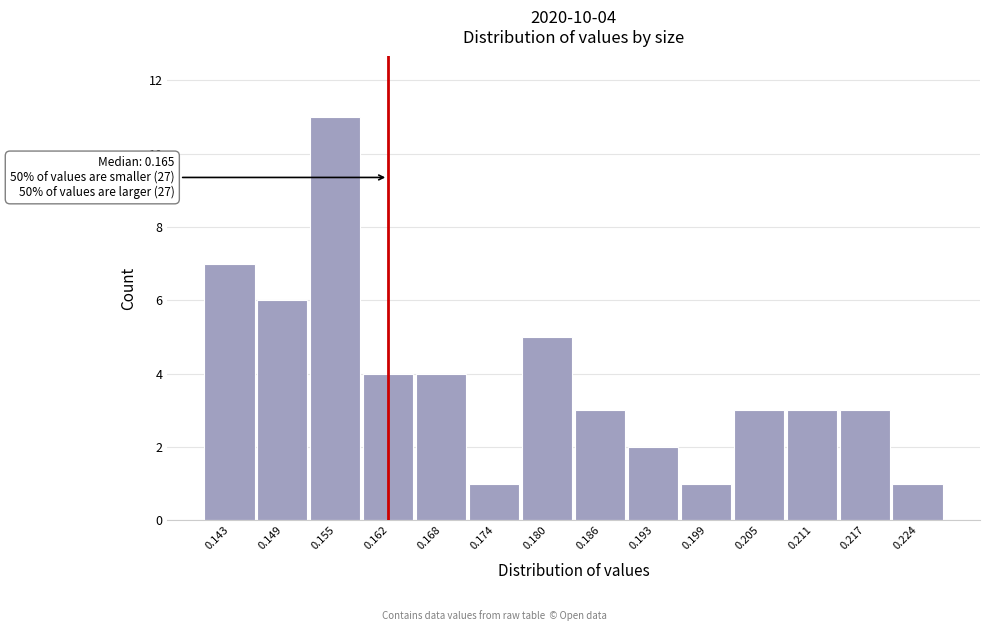

Reading left to right, extract all data points from this chart.

0.143=7	0.149=6	0.155=11	0.162=4	0.168=4	0.174=1	0.180=5	0.186=3	0.193=2	0.199=1	0.205=3	0.211=3	0.217=3	0.224=1